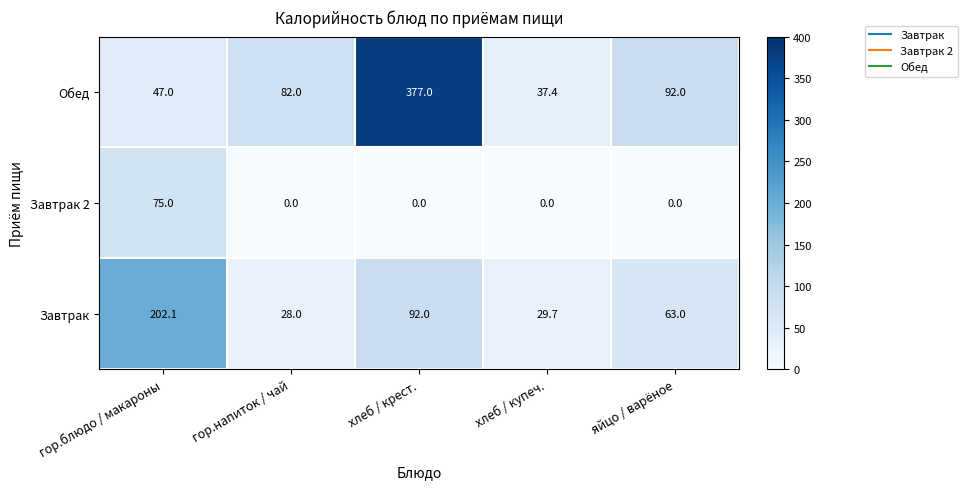

What is the difference between the highest and lowest values at хлеб / купеч.?

37.4